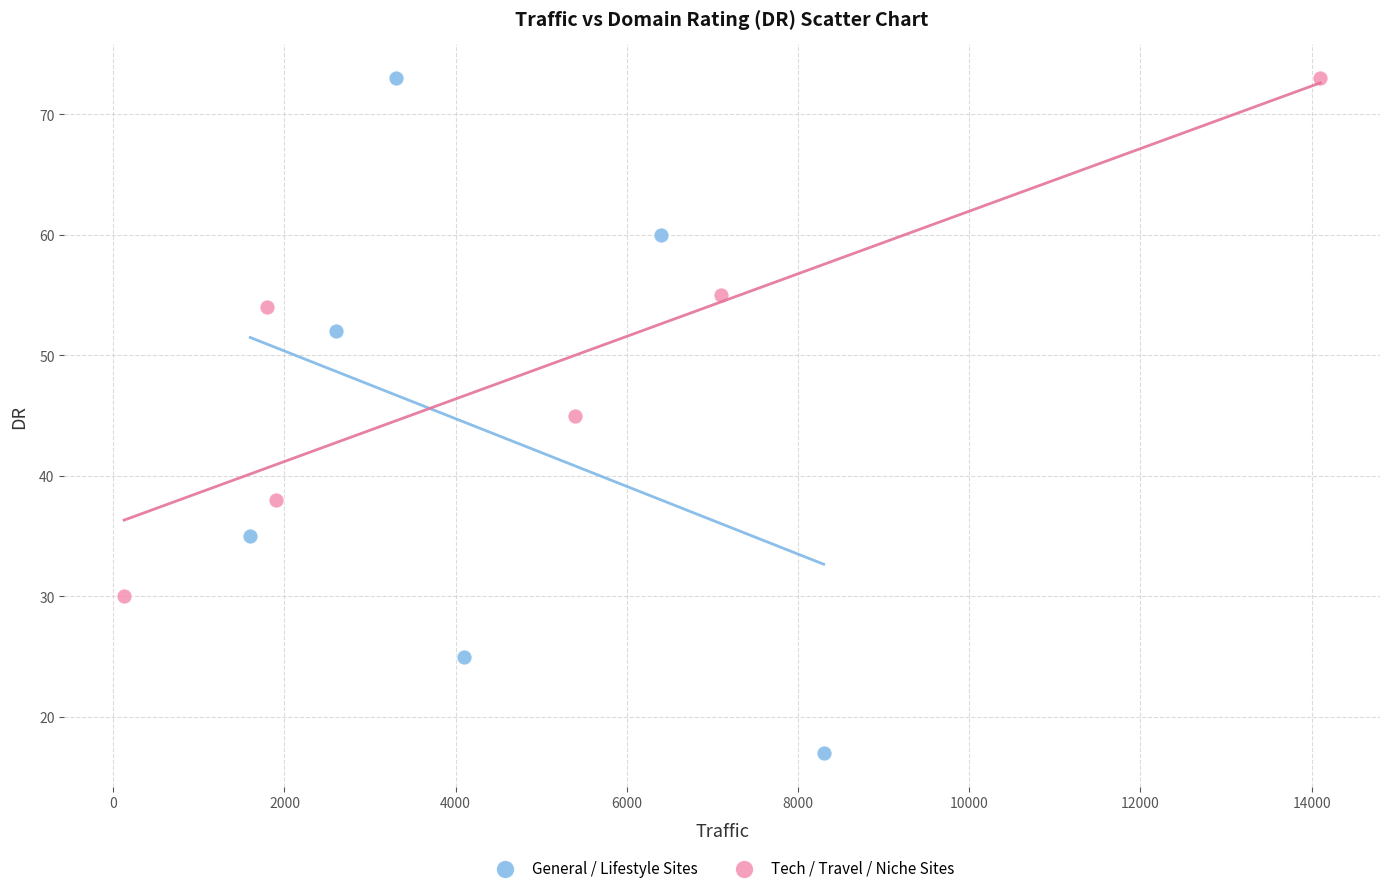

Which series reaches the minimum Y coordinate?

General / Lifestyle Sites